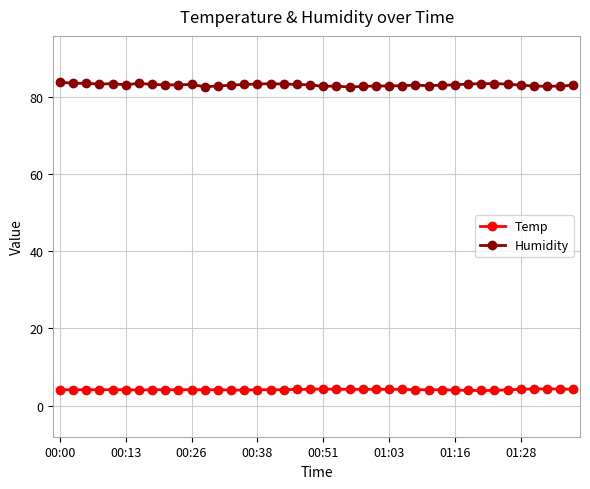

How many categories are shown in the chart?

40